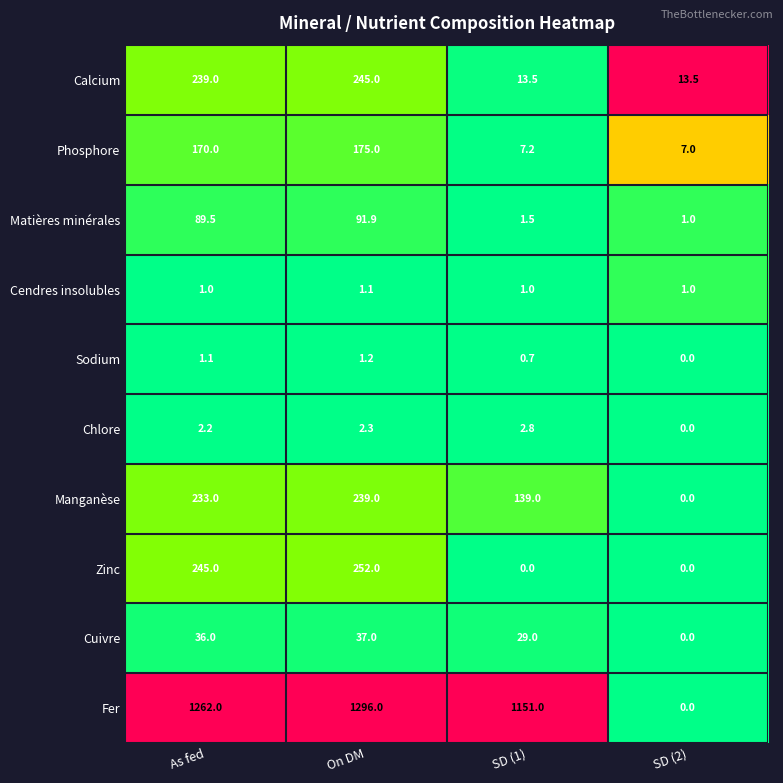

What value does the Phosphore series have at On DM?

175.0